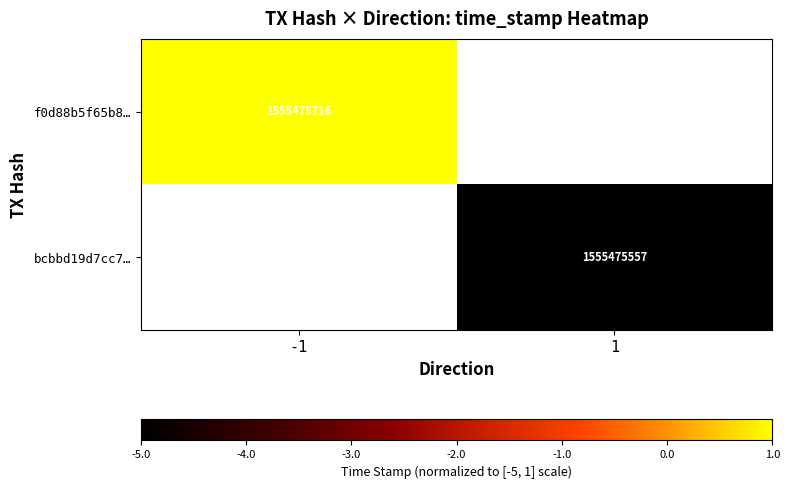

At which category does the chart reach its peak across all series?

-1